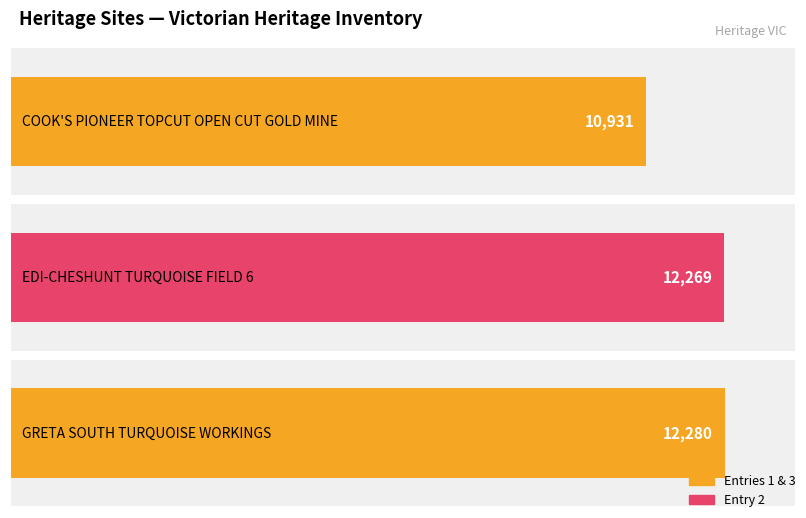

What is the value of the 1st bar from the left?

10931